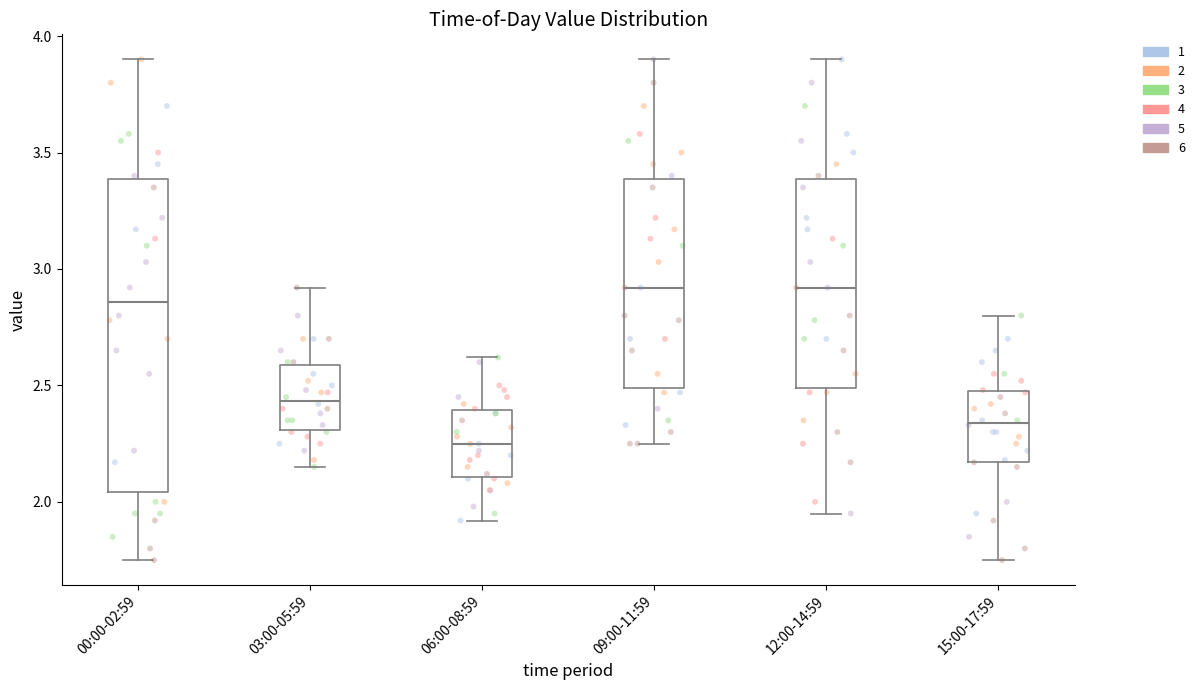

Which box is the tallest, from its lower edge to its upper edge?

00:00-02:59